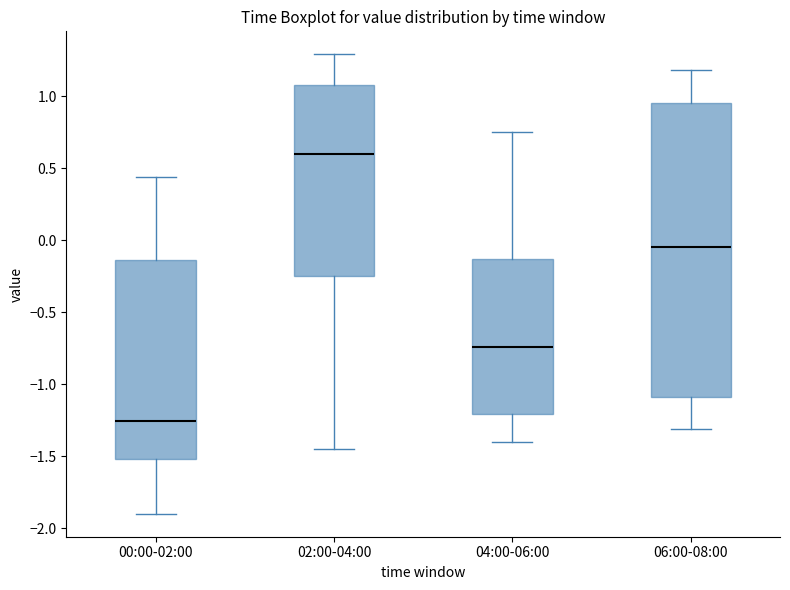

Comparing the boxes themselves (not the whiskers), which one is the tallest?

06:00-08:00